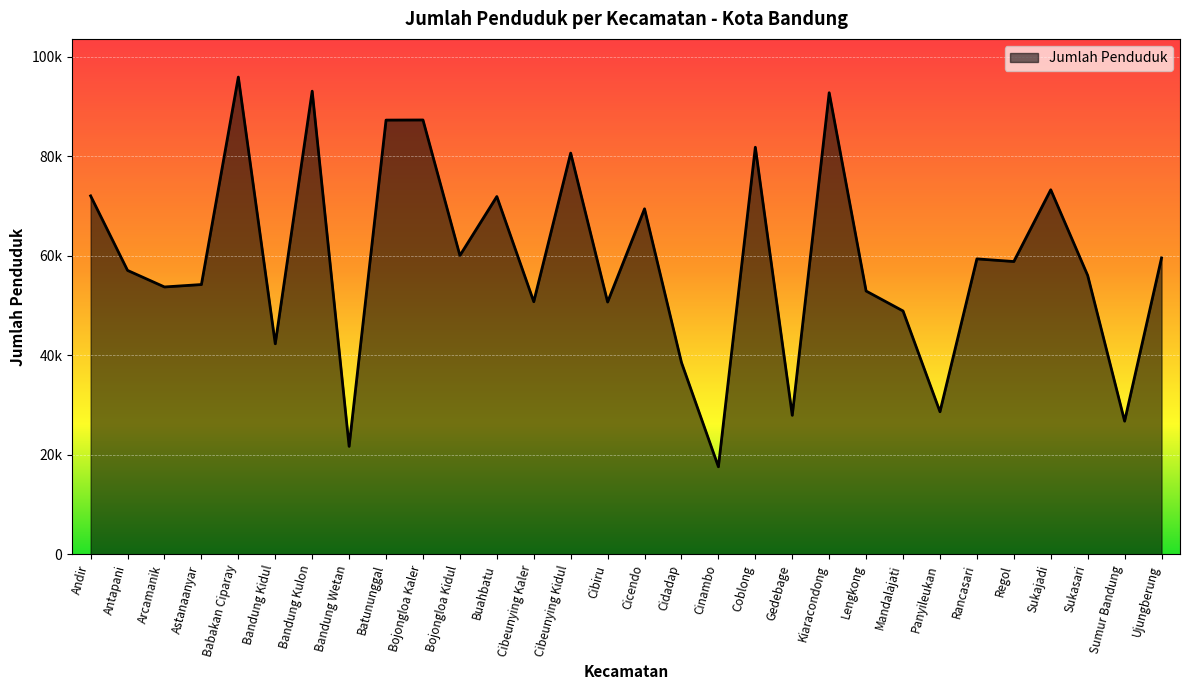

Does the chart have visible grid lines?

Yes